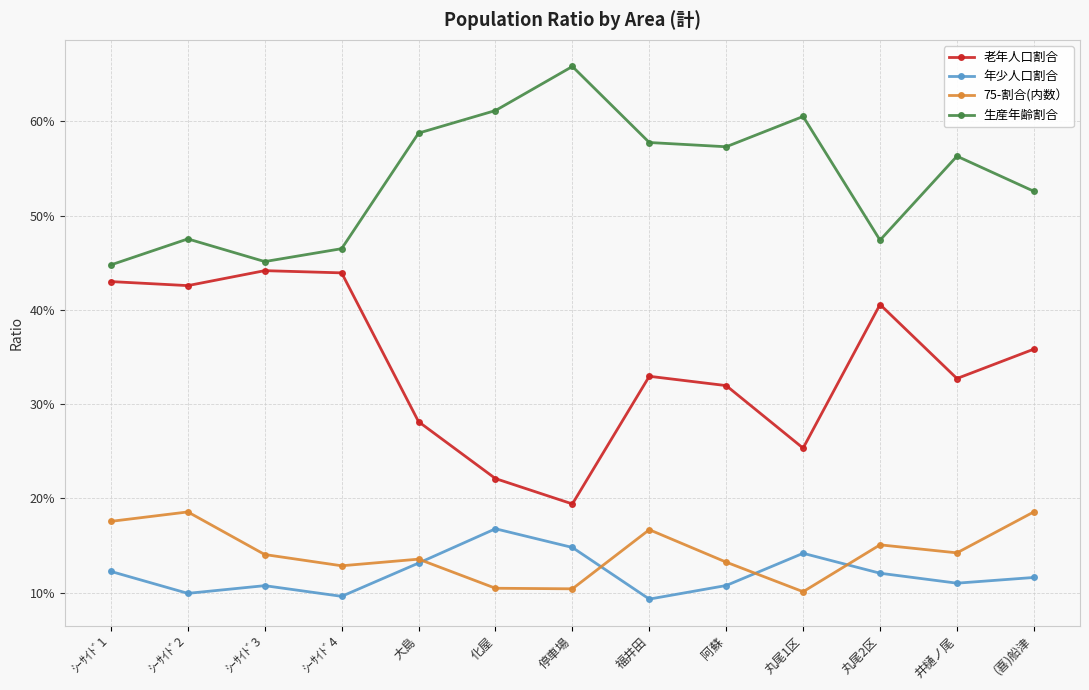

Where is the first local maximum for 75-割合(内数）?

ｼｰｻｲﾄﾞ2